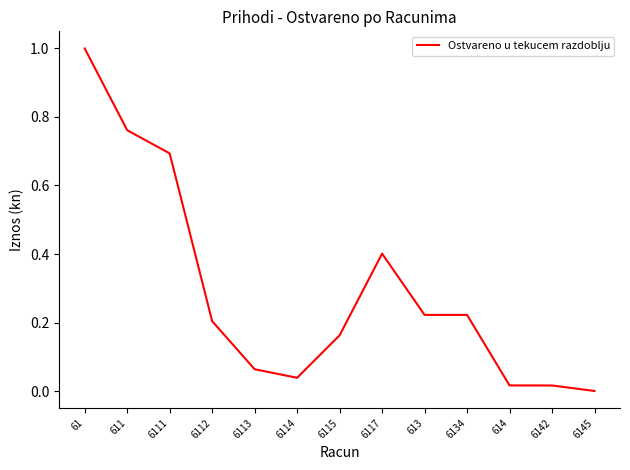

What is the change in value from 61 to 6117?

-0.6